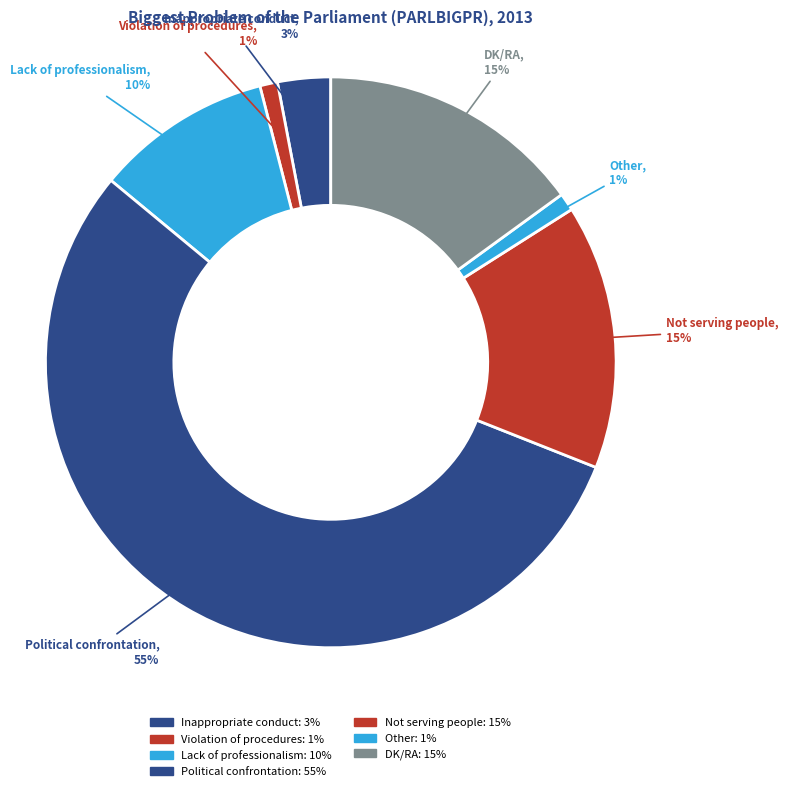

What percentage is the DK/RA slice, to the nearest percent?

15%